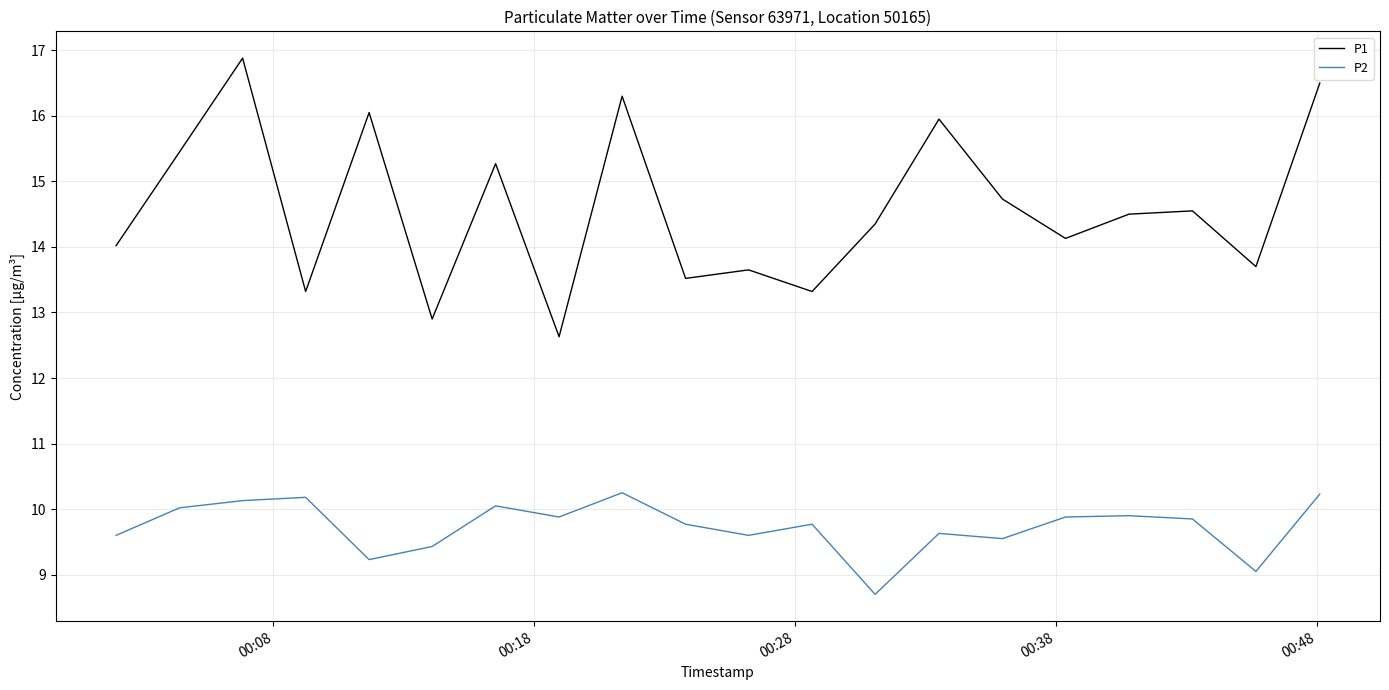

True or false: P2 and P1 intersect in this chart.

False